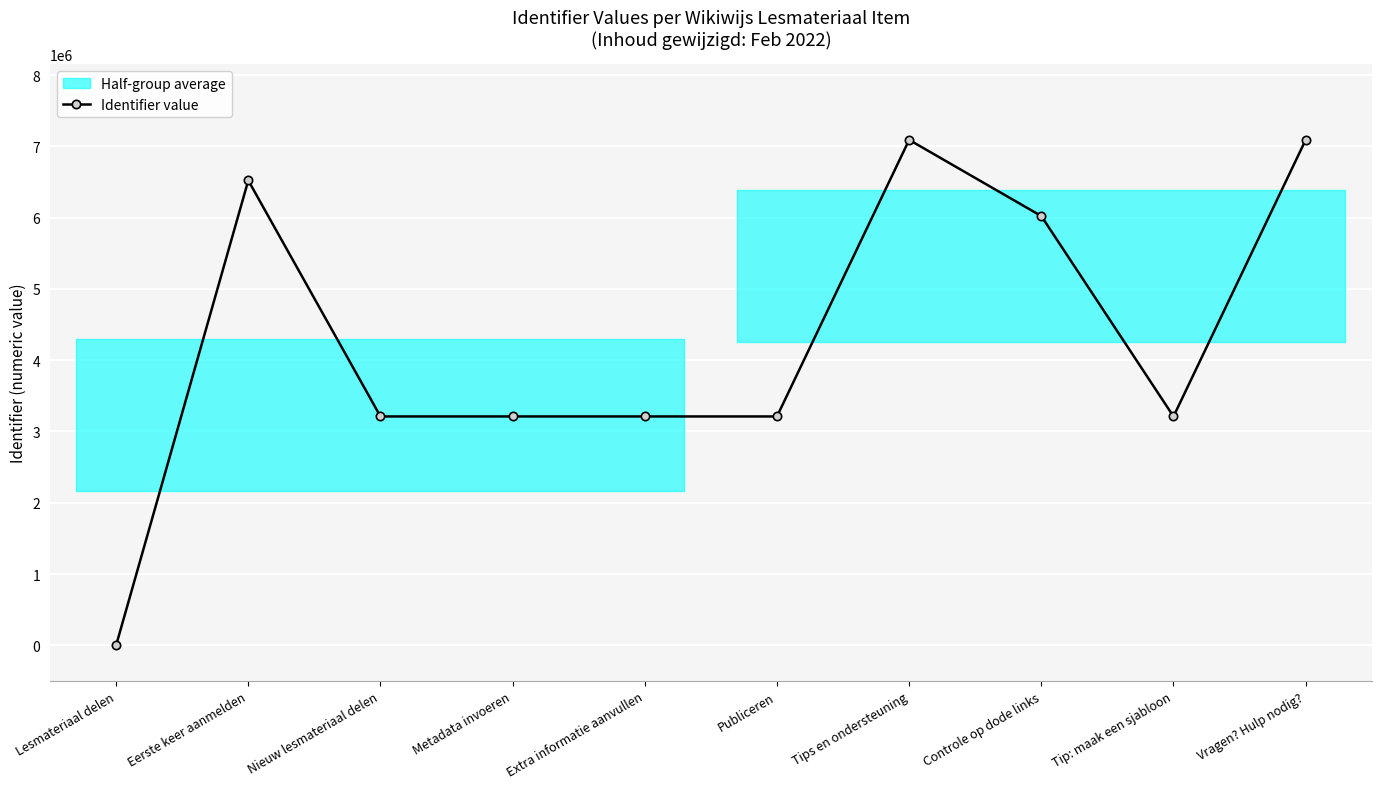

How many data points does each series have?

10